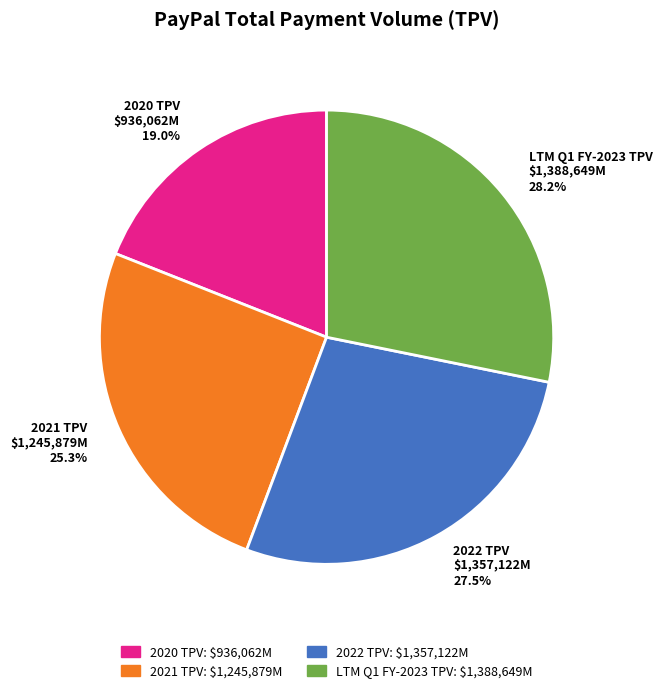

Is there a majority slice in this chart?

No